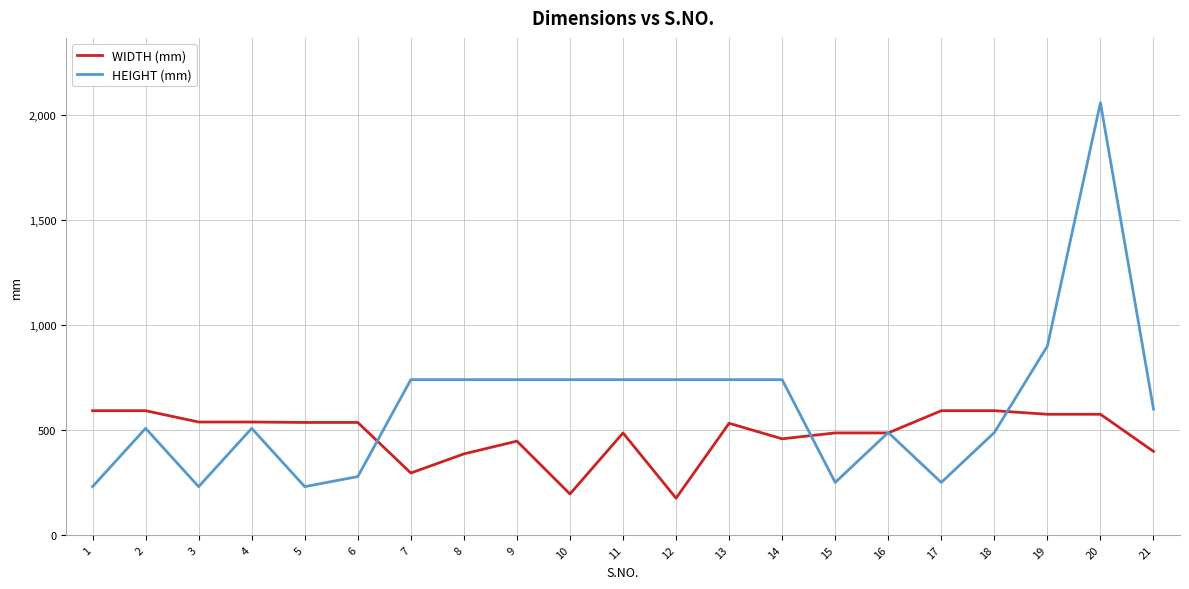

Which series has the largest range (max minus min)?

HEIGHT (mm)